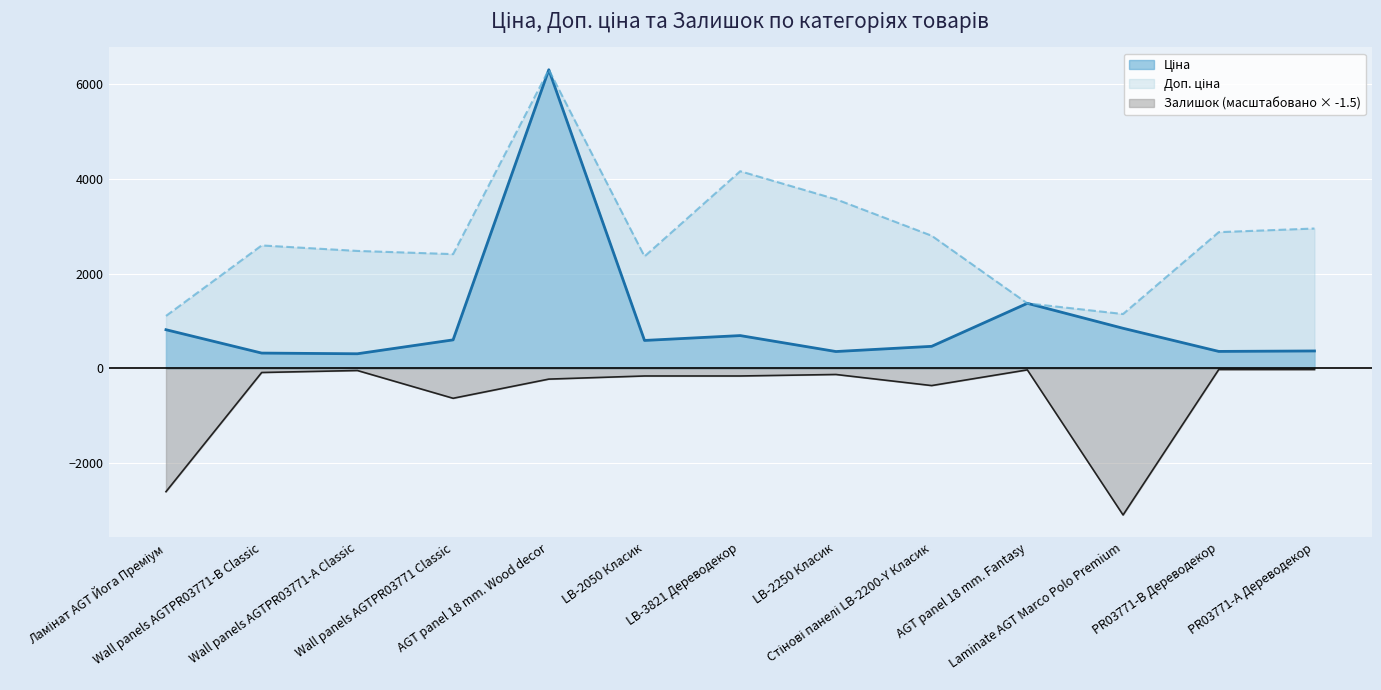

Reading left to right, list all the values displayed in this chart.

Ціна: 818.5	324.8	310.3	603.7	6308.8	591.6	694.3	357.4	467.3	1375.4	848.4	359.9	369.5
Доп. ціна: 1109.2	2598.3	2482.4	2414.8	6308.8	2366.5	4165.6	3573.9	2803.6	1375.0	1149.7	2878.8	2955.8
Залишок: -2602.5	-85.5	-43.5	-630.0	-225.0	-159.0	-159.0	-127.5	-361.5	-30.0	-3094.5	-22.5	-22.5